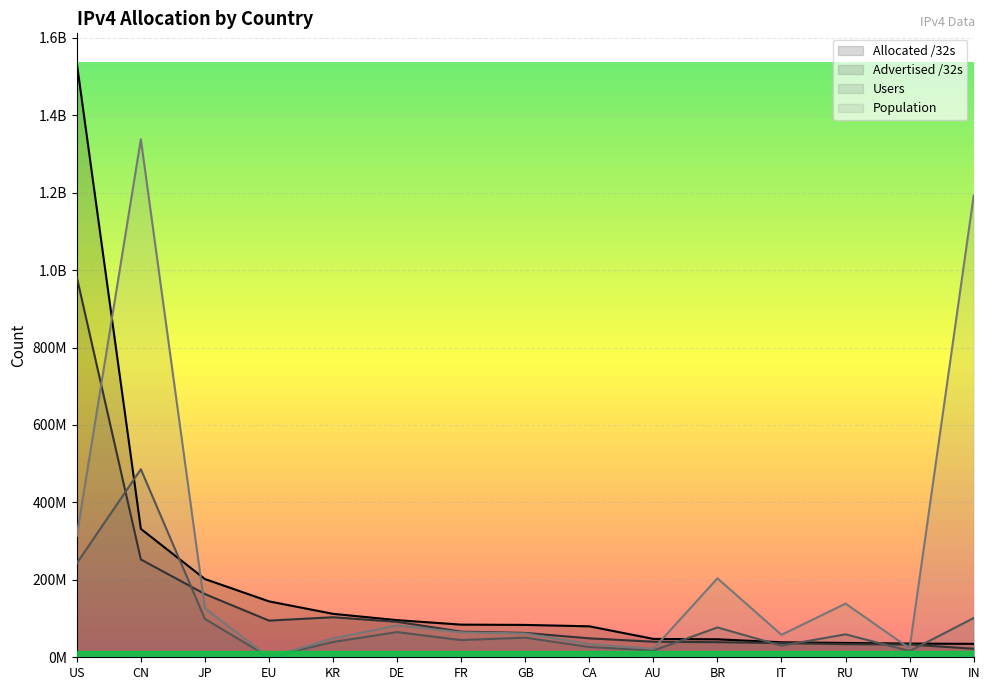

Reading right to left, what are all the values shown in this chart?

Allocated /32s: 34665984	35378432	36991624	38723904	46466560	47472640	79986176	83584128	84332032	95903480	112220672	144415648	202098688	331675904	1534893824
Advertised /32s: 22009088	33059840	33915648	36542208	38969088	40247200	48928256	62919312	66200832	91601904	103425312	94720384	163281728	252698368	982058312
Users: 101376758	16158363	59320226	30003853	77091648	17477743	26484864	50731009	44418445	65038660	39567758	0	99126400	485699842	242620510
Population: 1192667746	23083376	138598660	58034532	203946160	21819904	34086055	61492133	64467990	82223338	48788852	0	126436735	1338016096	313868707